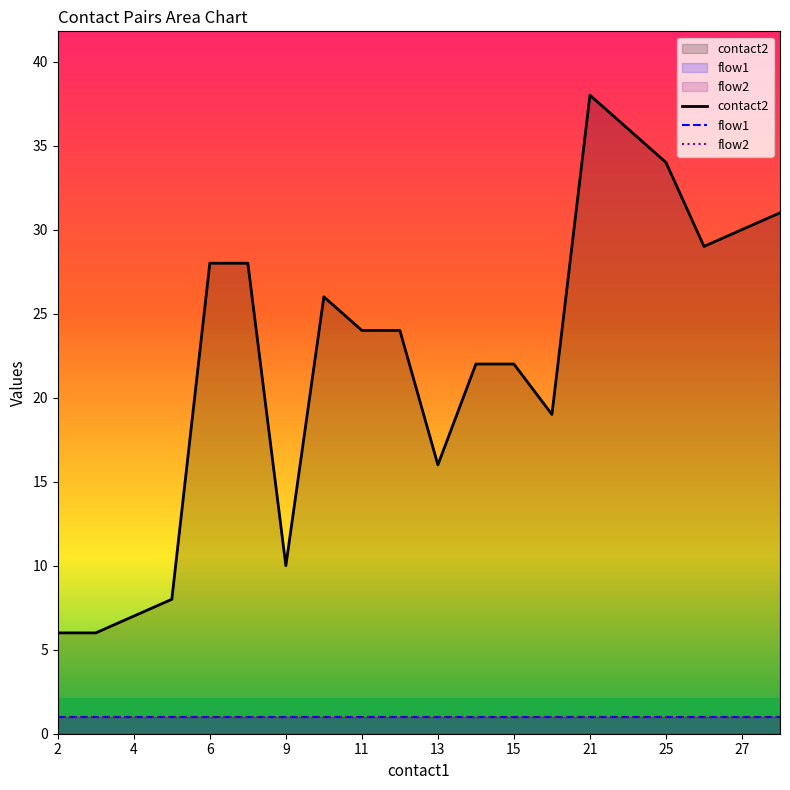

How many lines are shown in the chart?

3